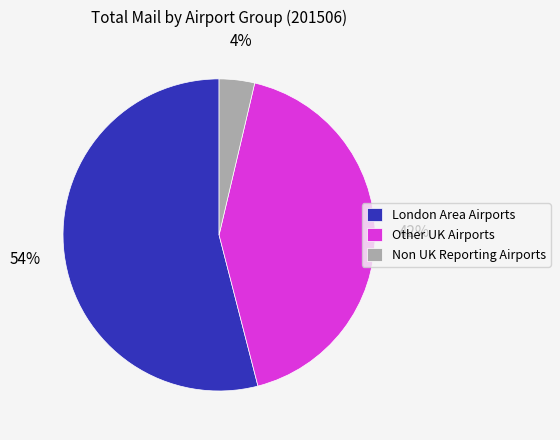

To the nearest percent, what is the average slice percentage?

33%